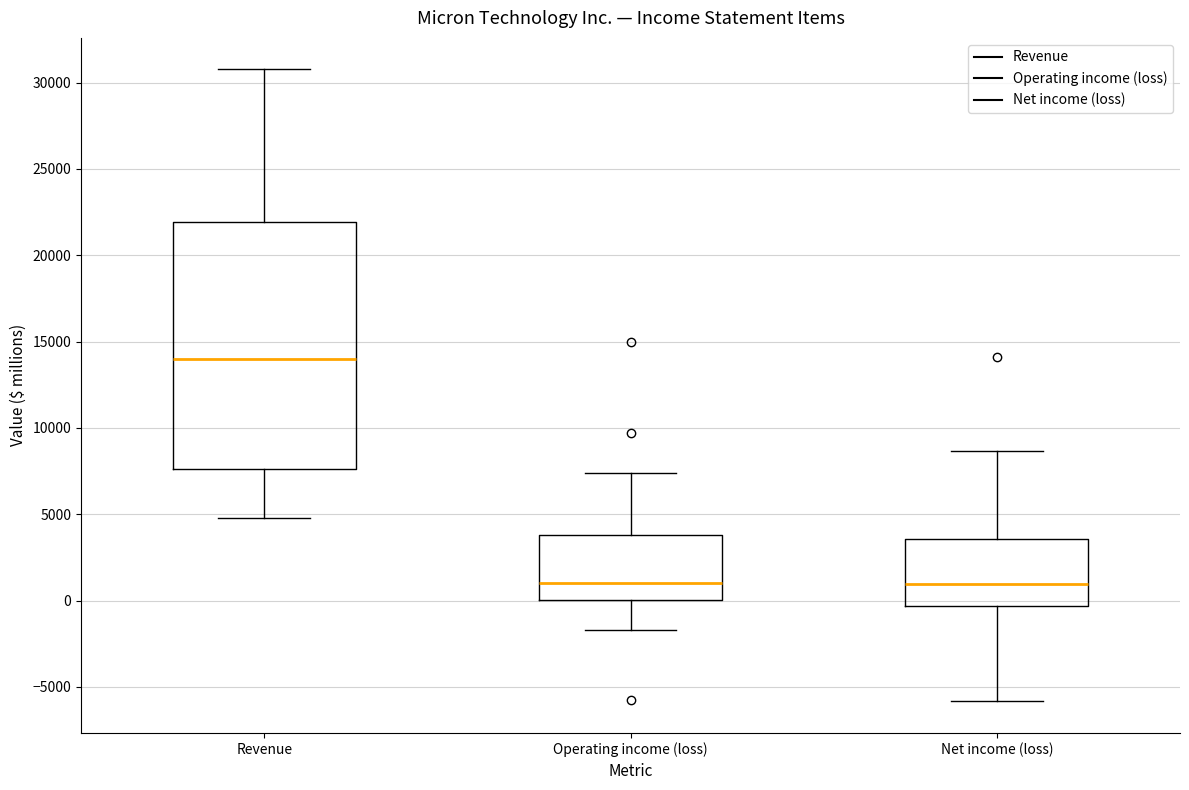

Which box is the tallest, from its lower edge to its upper edge?

Revenue